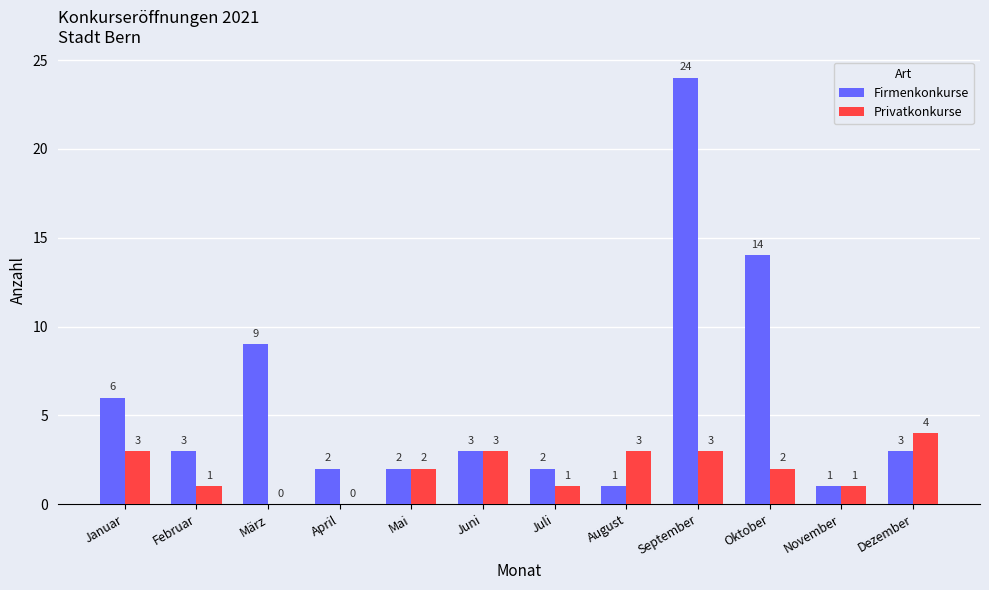

What is the sum of all Privatkonkurse values?

23